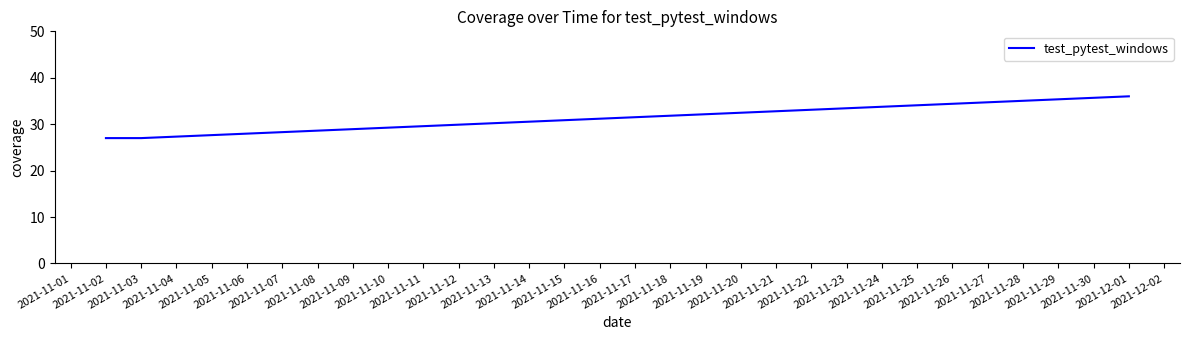

How many lines are shown in the chart?

1